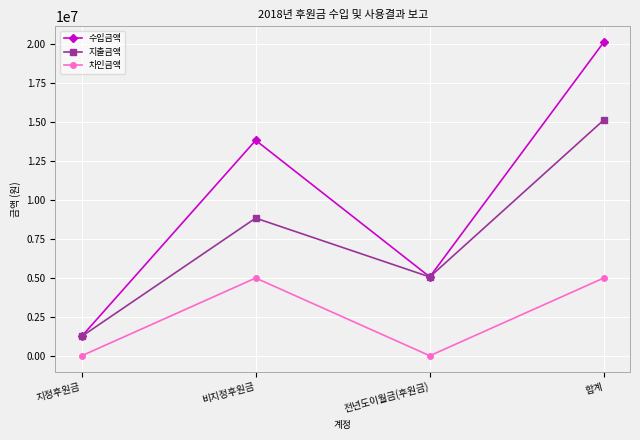

Which series has the largest total across all categories?

수입금액